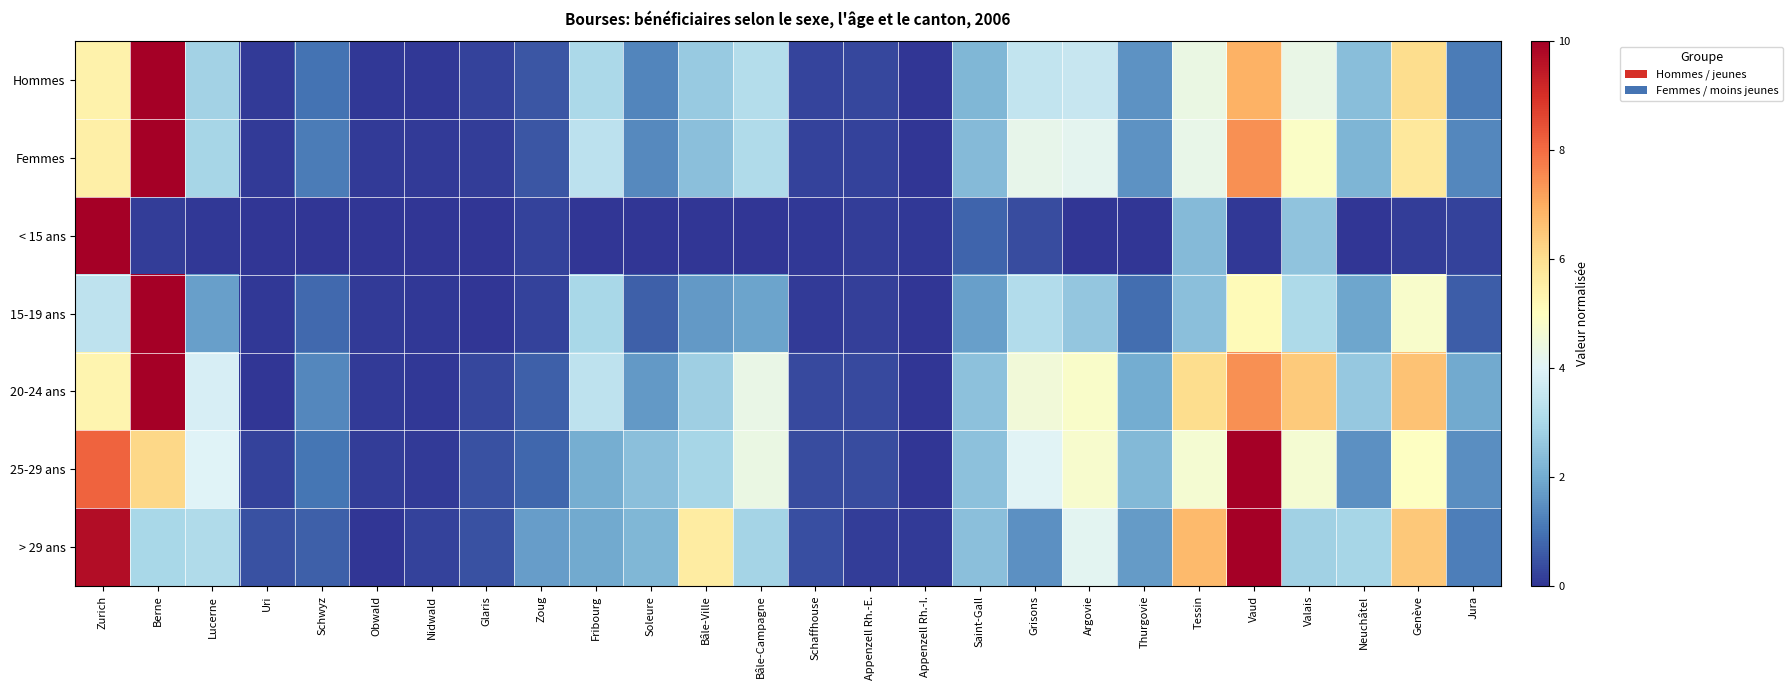

Which series has the largest total across all categories?

20-24 ans